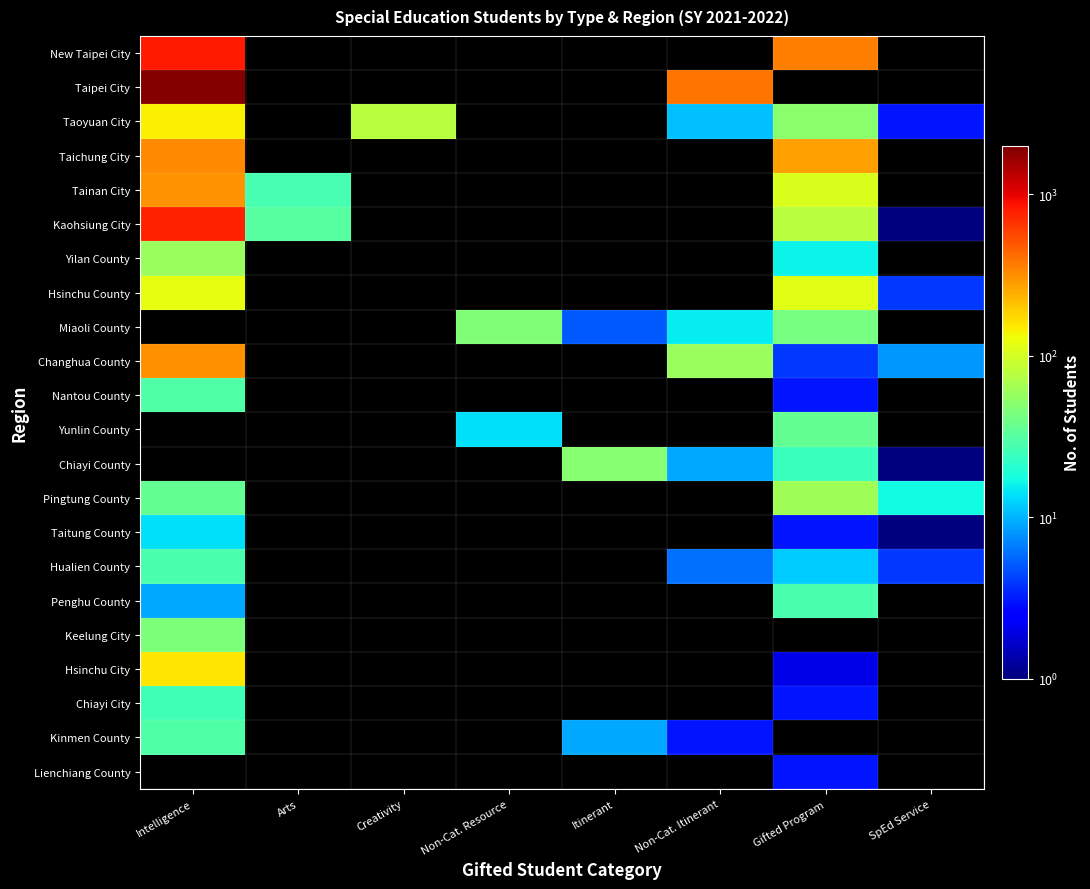

Is the value of Taoyuan City at SpEd Service greater than the value of Changhua County at SpEd Service?

No